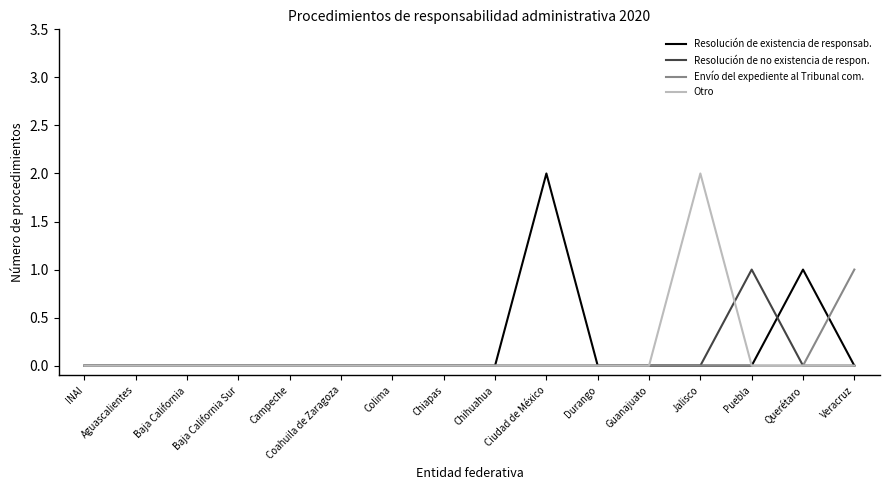

Between Baja California and Jalisco, which series saw the biggest shift?

Otro